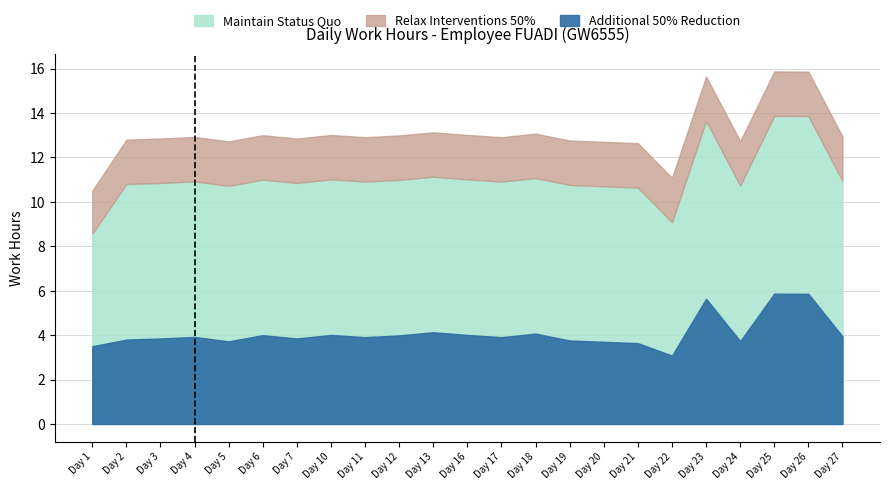

What is the average value of the Low (Maintain Status Quo) series?

11.1